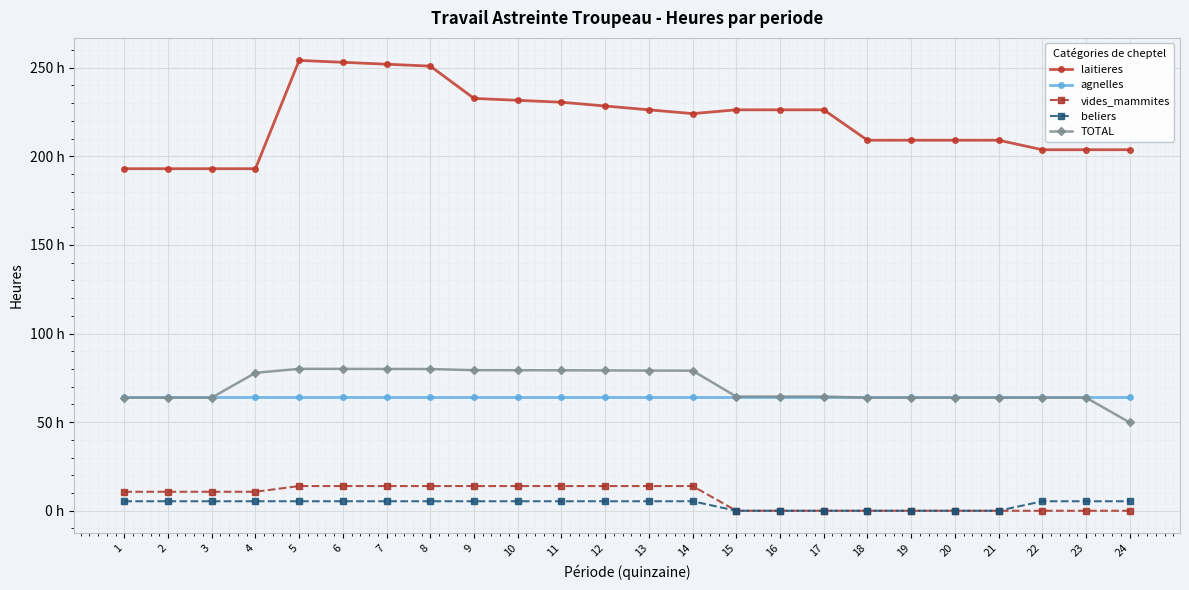

Between which two adjacent categories do TOTAL and agnelles first intersect?

3 and 4